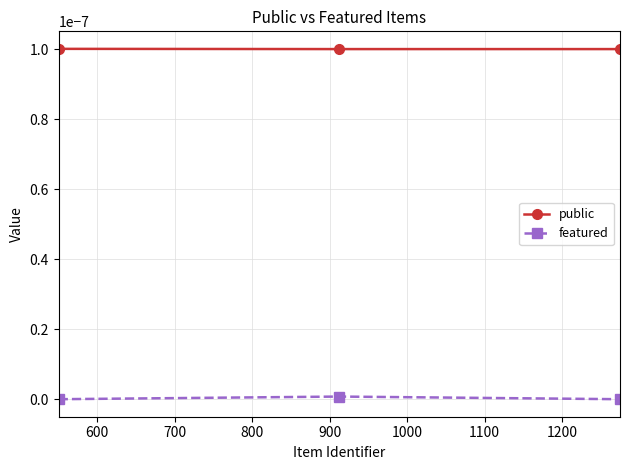

List the series in order of their peak value, highest first.

public, featured